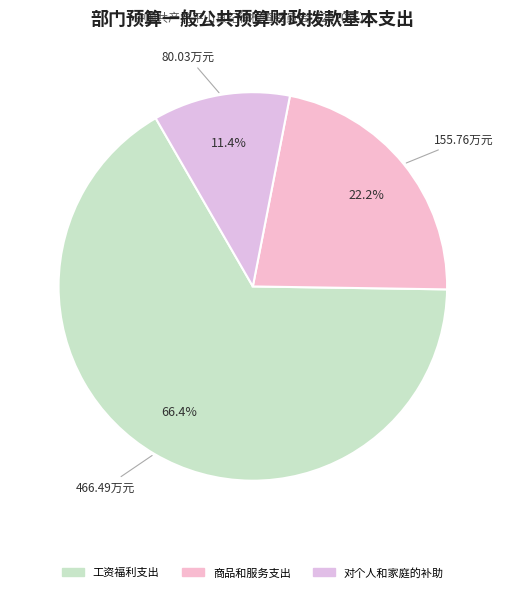

True or false: 对个人和家庭的补助 accounts for 11% of the total.

True